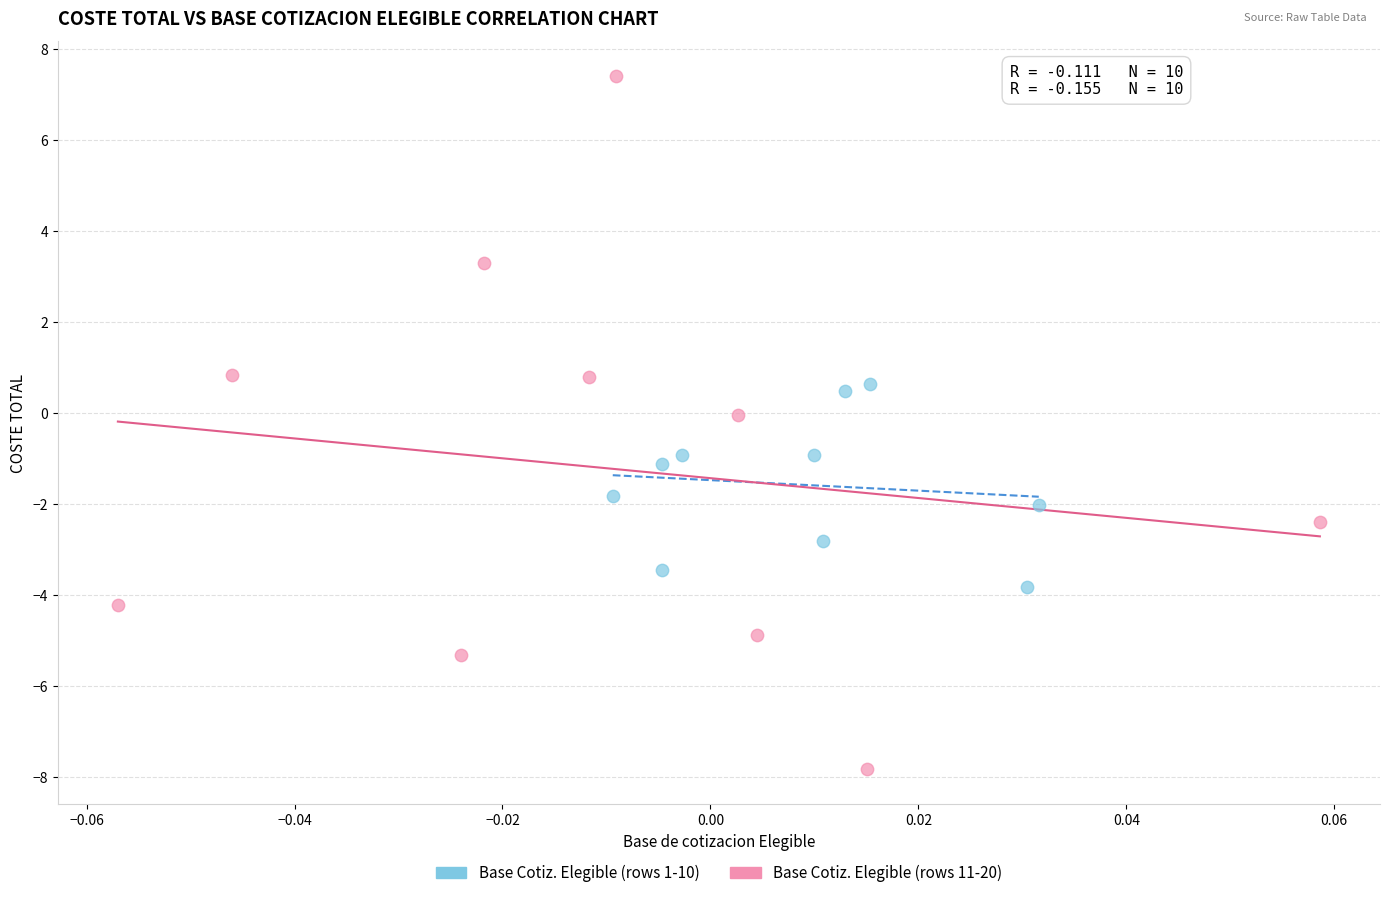

Which series reaches the maximum Y coordinate?

Base Cotiz. Elegible (rows 11-20)